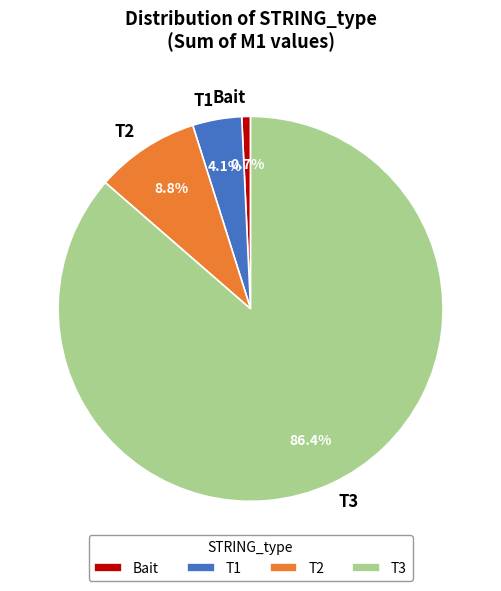

How many slices are in this pie chart?

4